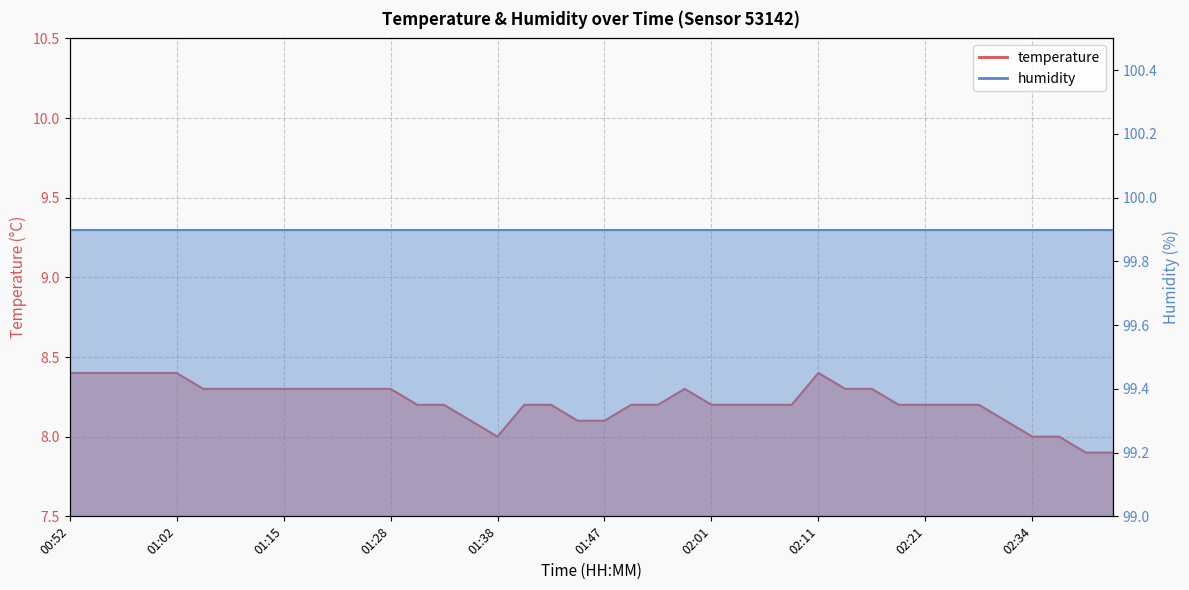

Which has a higher value, 01:20 or 02:06?

01:20